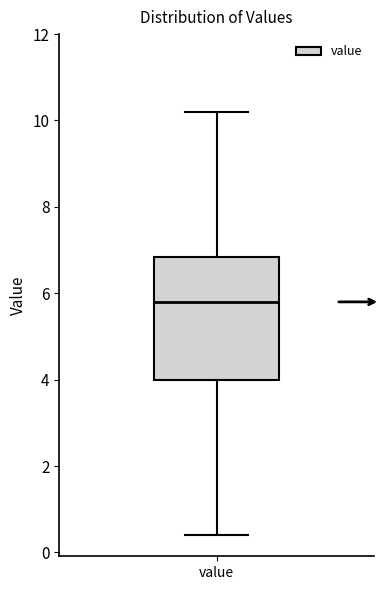

Read this box plot against the y-axis: the position of the median line, the range covered by the box, and the ends of both whiskers. The values are not printed on the chart, so give them approximately, as read against the axis.

median 5.8, box 4.0 to 6.8, whiskers 0.4 to 10.2